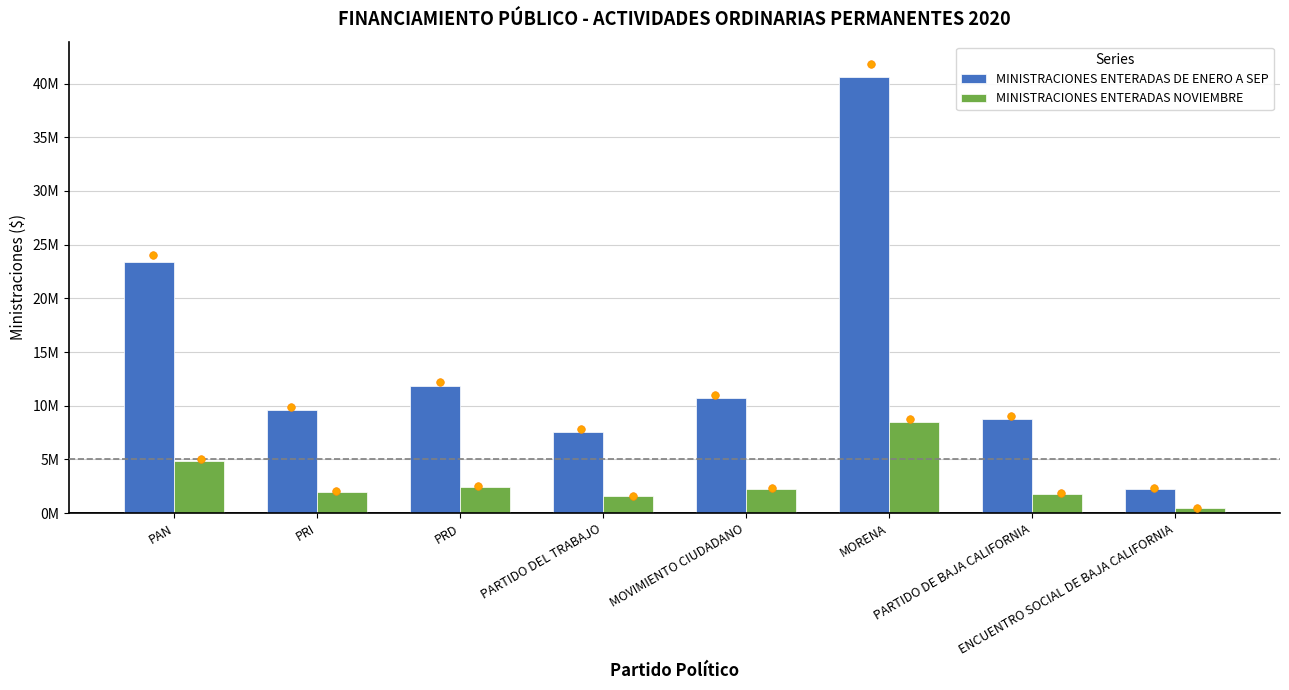

Which series contains the highest Y value?

MINISTRACIONES ENTERADAS DE ENERO A SEP